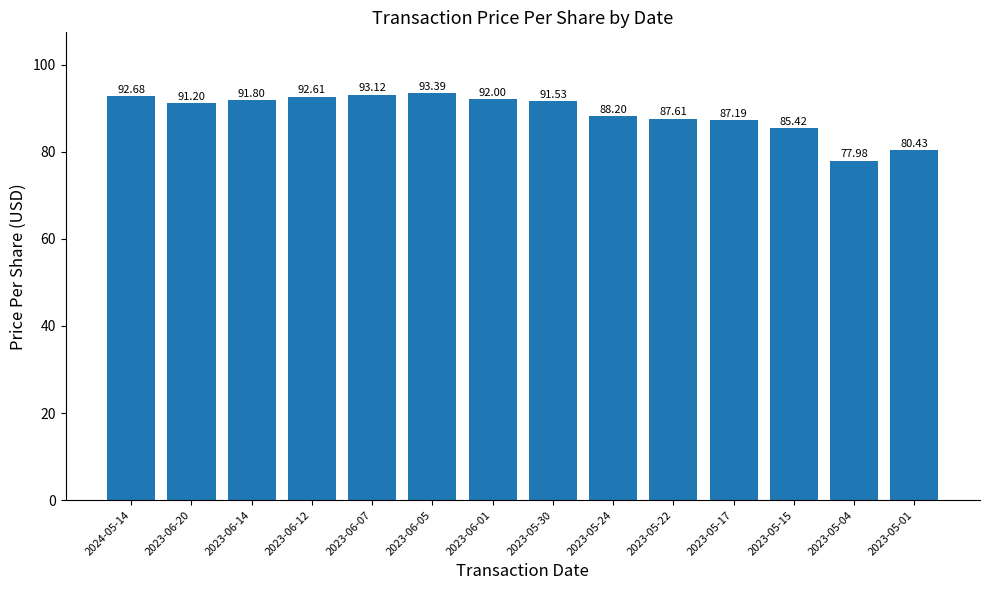

What is the maximum value shown in the chart?

93.4